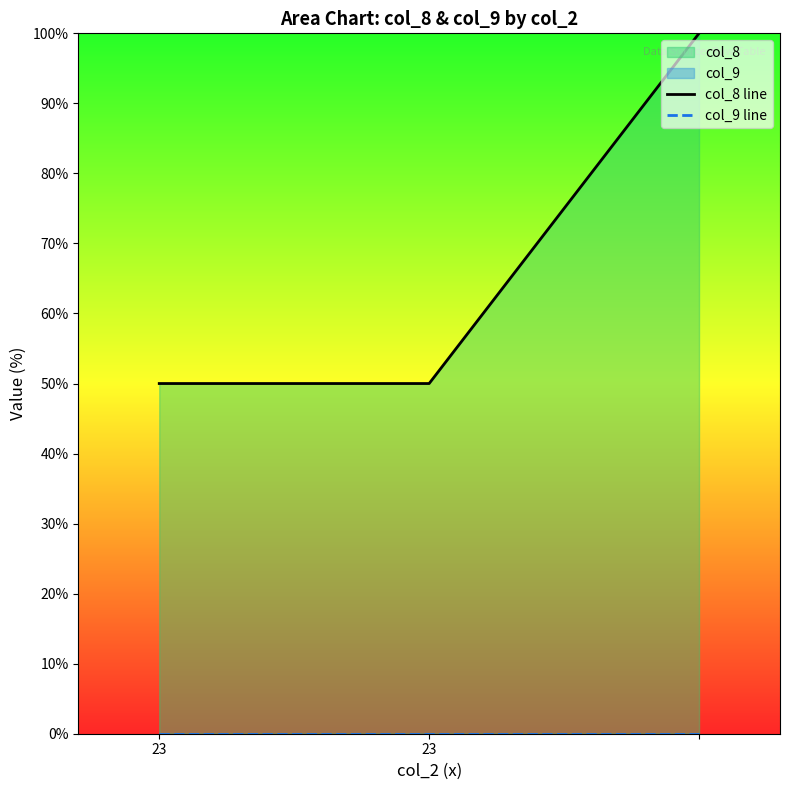

At which label is col_8 line closest to 75?

23